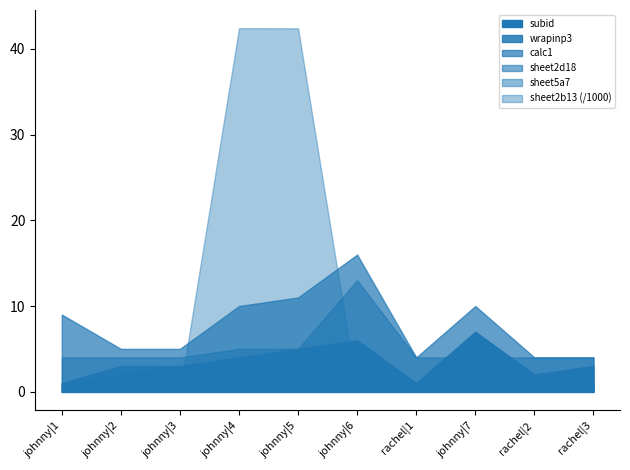

The value of sheet5a7 at johnny|4 is 0. True or false?

True